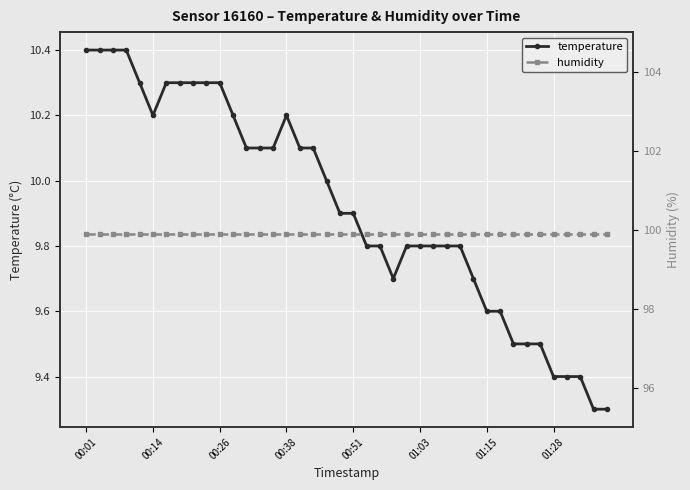

What is the difference between the maximum and second lowest values in the temperature series?

1.1